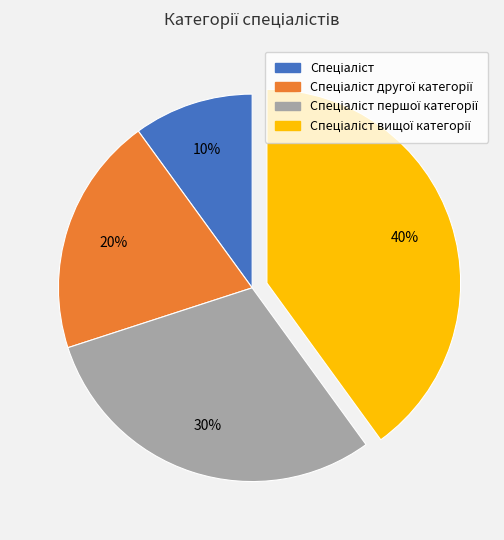

To the nearest percent, what is the difference between the largest and smallest slice percentages?

30%